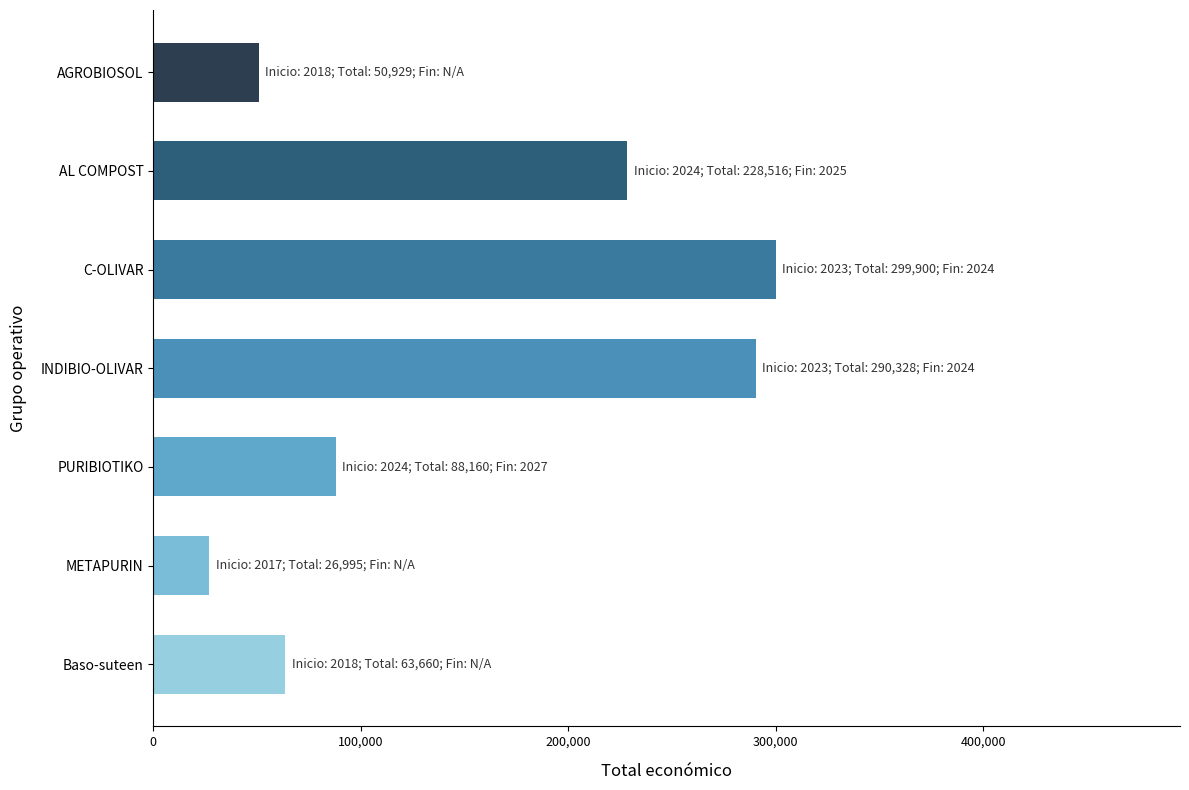

Read the value at Baso-suteen, to the nearest 50.

63650